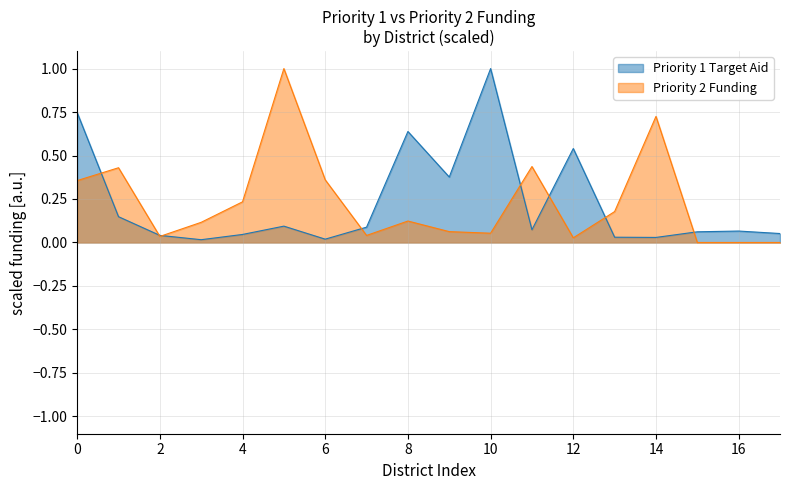

Reading left to right, what are all the values shown in this chart?

Priority 1 Target Aid: 0.7	0.1	0.0	0.0	0.0	0.1	0.0	0.1	0.6	0.4	1.0	0.1	0.5	0.0	0.0	0.1	0.1	0.1
Priority 2 Funding: 0.4	0.4	0.0	0.1	0.2	1.0	0.4	0.0	0.1	0.1	0.1	0.4	0.0	0.2	0.7	0.0	0.0	0.0